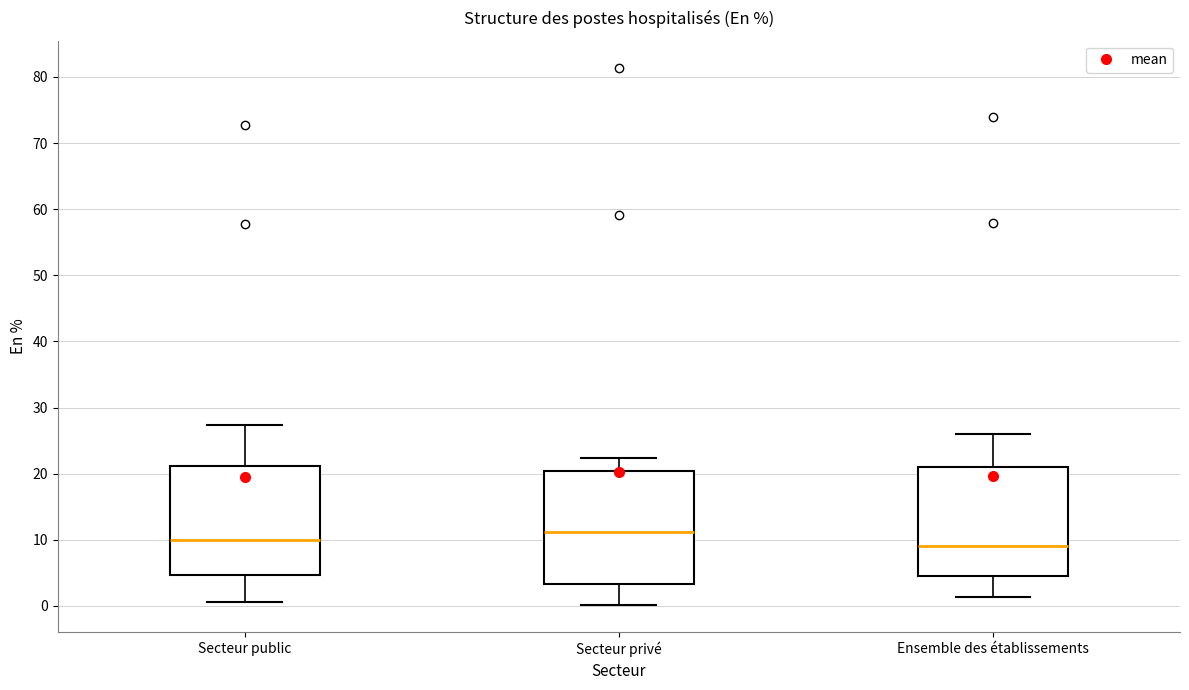

Reading left to right, read every box against the y-axis: the position of its median line, the range the box covers, and the ends of its whiskers. The values are not printed on the chart, so give them approximately, as read against the axis.

Secteur public: median 10, box 5 to 21, whiskers 1 to 27
Secteur privé: median 11, box 3 to 20, whiskers 0 to 22
Ensemble des établissements: median 9, box 5 to 21, whiskers 1 to 26